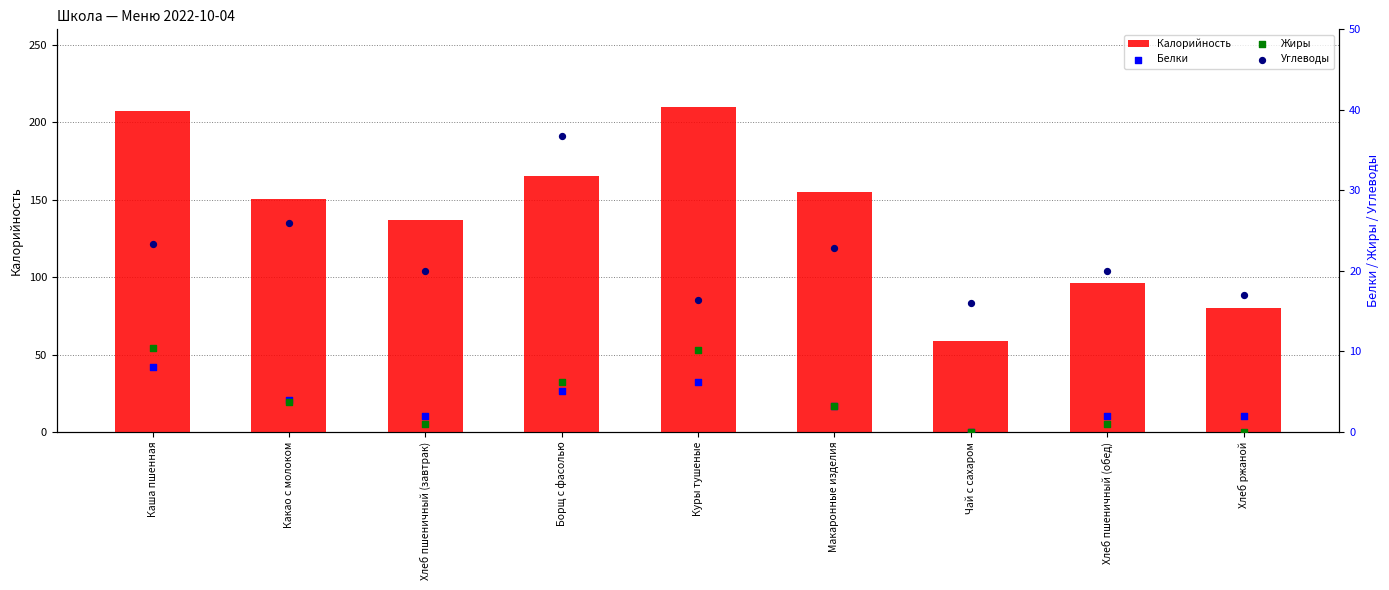

Which series has the widest spread of Y values?

Калорийность